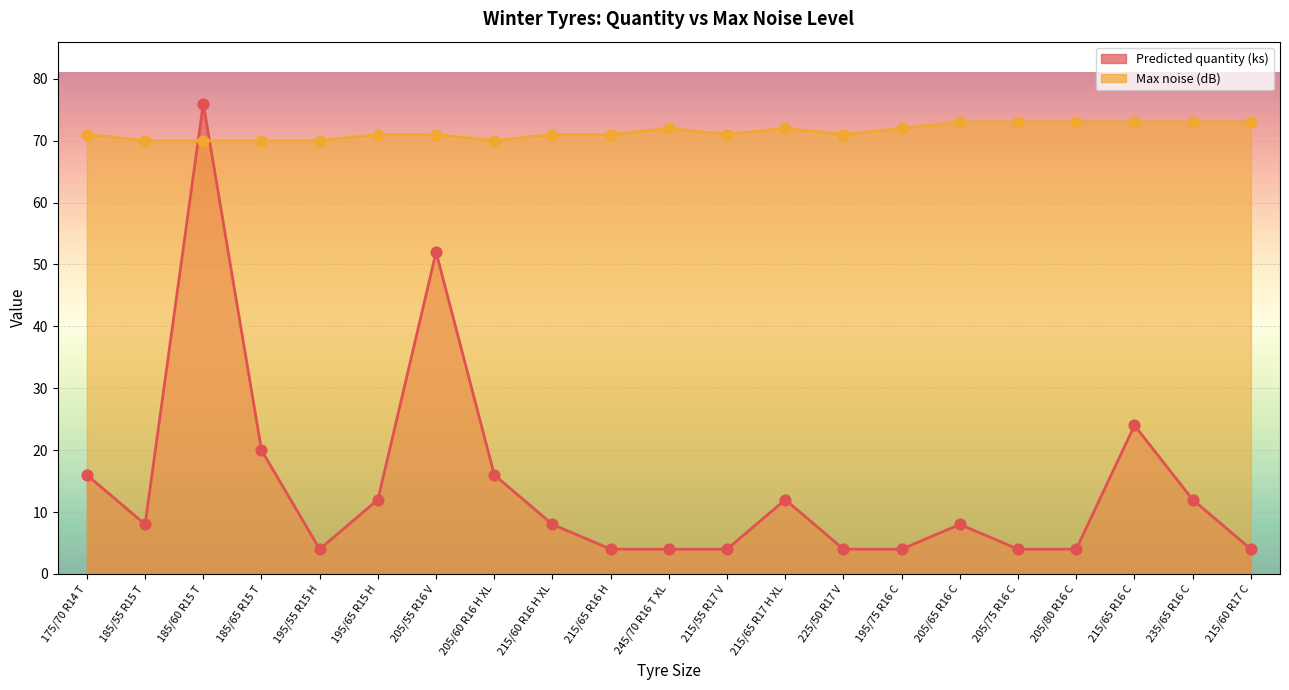

Which series contains the lowest Y value?

Predicted quantity (ks) pts